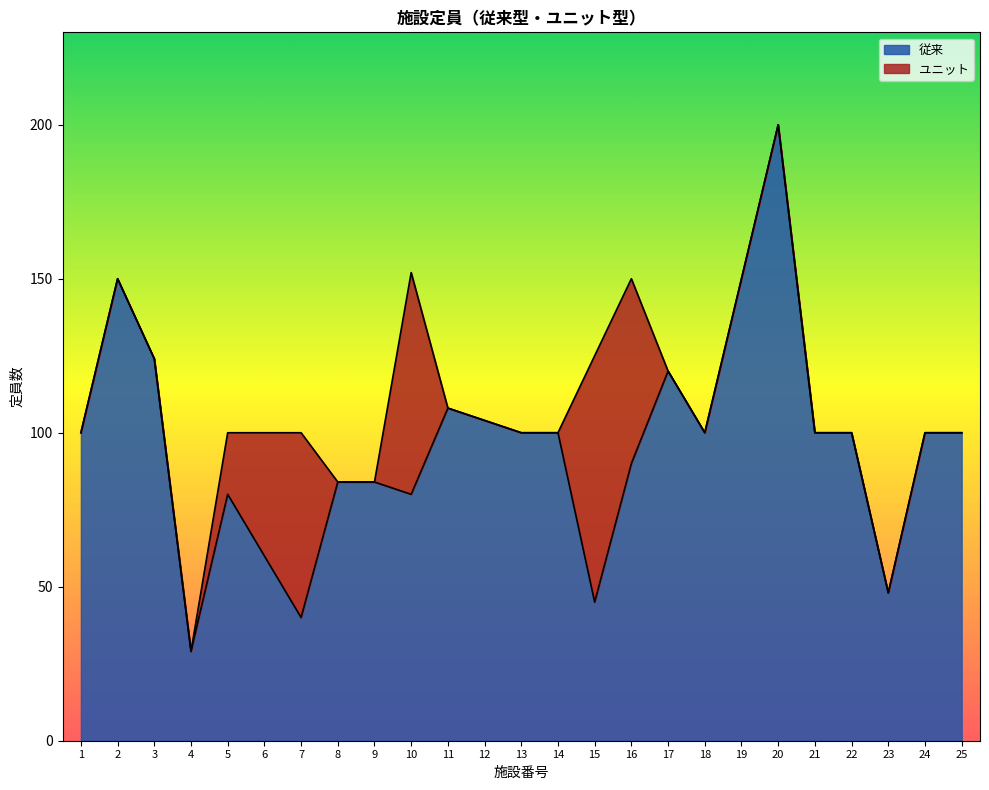

What is the difference between the values at 20 and 21?

100